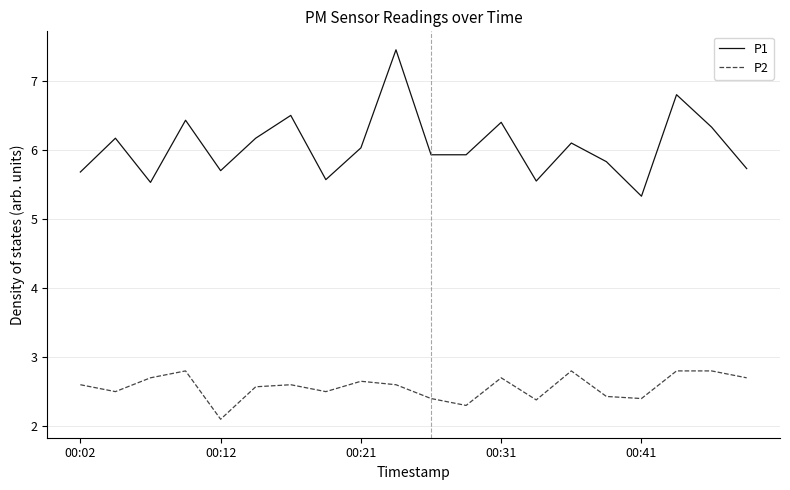

List the series in order of their peak value, lowest first.

P2, P1